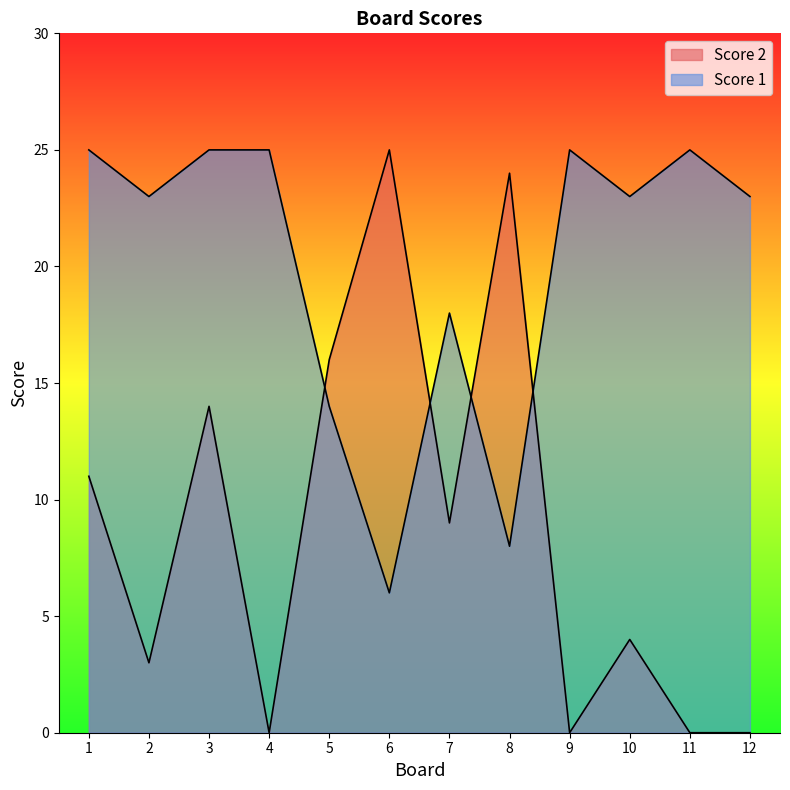

Does the chart display data point markers on the line(s)?

No